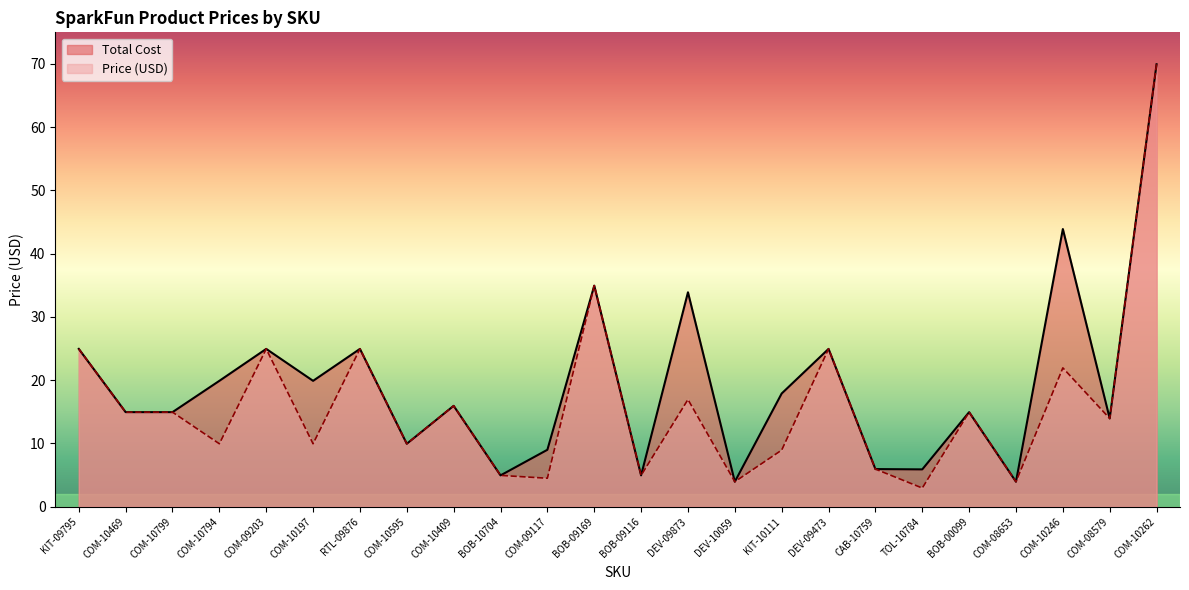

What is the difference between the Total Cost values at DEV-10059 and COM-10409?

12.0